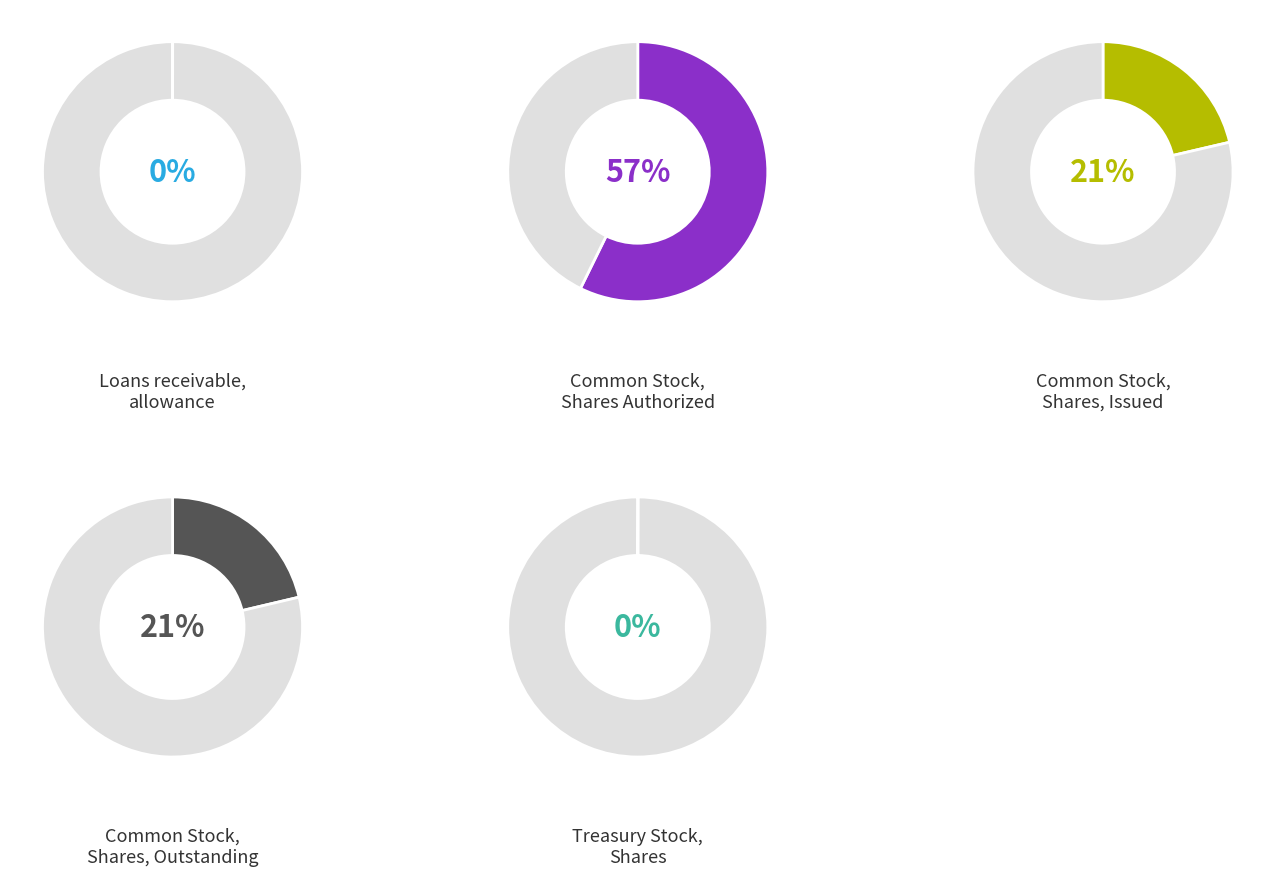

What portion of the pie excludes Treasury Stock, Shares?

100.0%